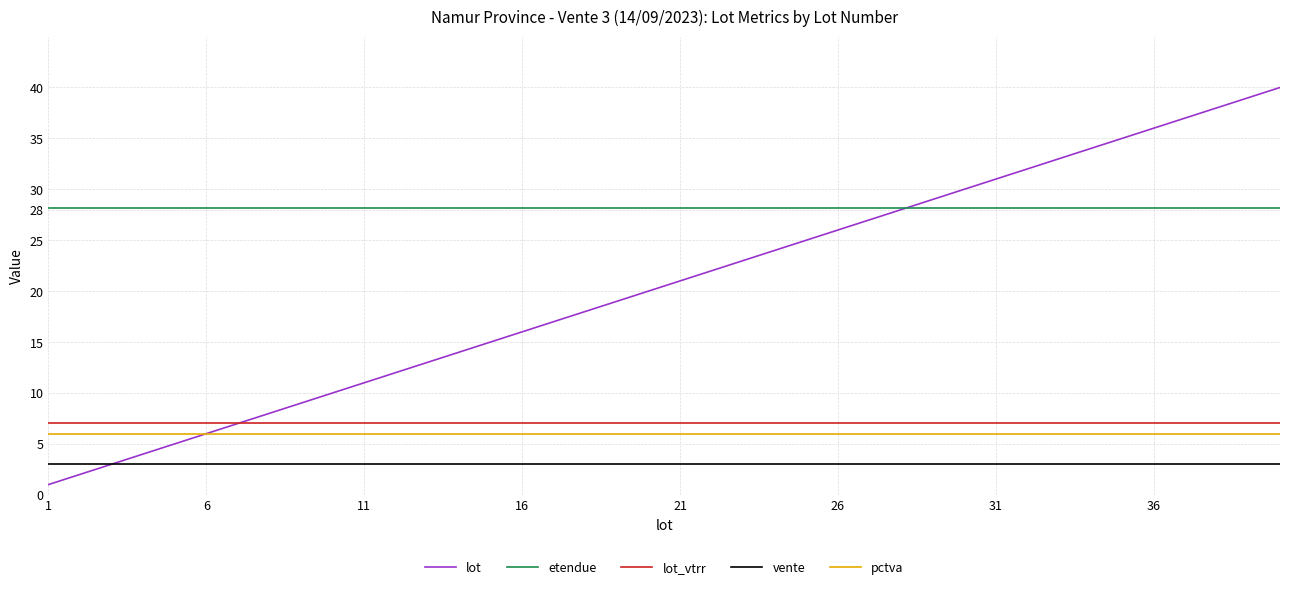

Reading left to right, list all the values displayed in this chart.

lot: 1.0	2.0	3.0	4.0	5.0	6.0	7.0	8.0	9.0	10.0	11.0	12.0	13.0	14.0	15.0	16.0	17.0	18.0	19.0	20.0	21.0	22.0	23.0	24.0	25.0	26.0	27.0	28.0	29.0	30.0	31.0	32.0	33.0	34.0	35.0	36.0	37.0	38.0	39.0	40.0
etendue: 28.2	28.2	28.2	28.2	28.2	28.2	28.2	28.2	28.2	28.2	28.2	28.2	28.2	28.2	28.2	28.2	28.2	28.2	28.2	28.2	28.2	28.2	28.2	28.2	28.2	28.2	28.2	28.2	28.2	28.2	28.2	28.2	28.2	28.2	28.2	28.2	28.2	28.2	28.2	28.2
lot_vtrr: 7.0	7.0	7.0	7.0	7.0	7.0	7.0	7.0	7.0	7.0	7.0	7.0	7.0	7.0	7.0	7.0	7.0	7.0	7.0	7.0	7.0	7.0	7.0	7.0	7.0	7.0	7.0	7.0	7.0	7.0	7.0	7.0	7.0	7.0	7.0	7.0	7.0	7.0	7.0	7.0
vente: 3.0	3.0	3.0	3.0	3.0	3.0	3.0	3.0	3.0	3.0	3.0	3.0	3.0	3.0	3.0	3.0	3.0	3.0	3.0	3.0	3.0	3.0	3.0	3.0	3.0	3.0	3.0	3.0	3.0	3.0	3.0	3.0	3.0	3.0	3.0	3.0	3.0	3.0	3.0	3.0
pctva: 6.0	6.0	6.0	6.0	6.0	6.0	6.0	6.0	6.0	6.0	6.0	6.0	6.0	6.0	6.0	6.0	6.0	6.0	6.0	6.0	6.0	6.0	6.0	6.0	6.0	6.0	6.0	6.0	6.0	6.0	6.0	6.0	6.0	6.0	6.0	6.0	6.0	6.0	6.0	6.0